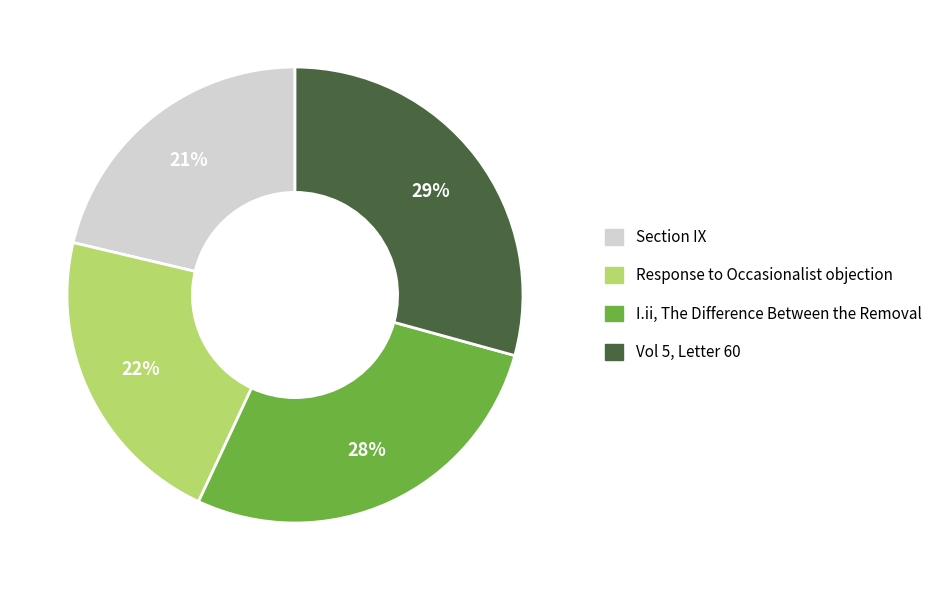

Which slice is the largest?

Vol 5, Letter 60